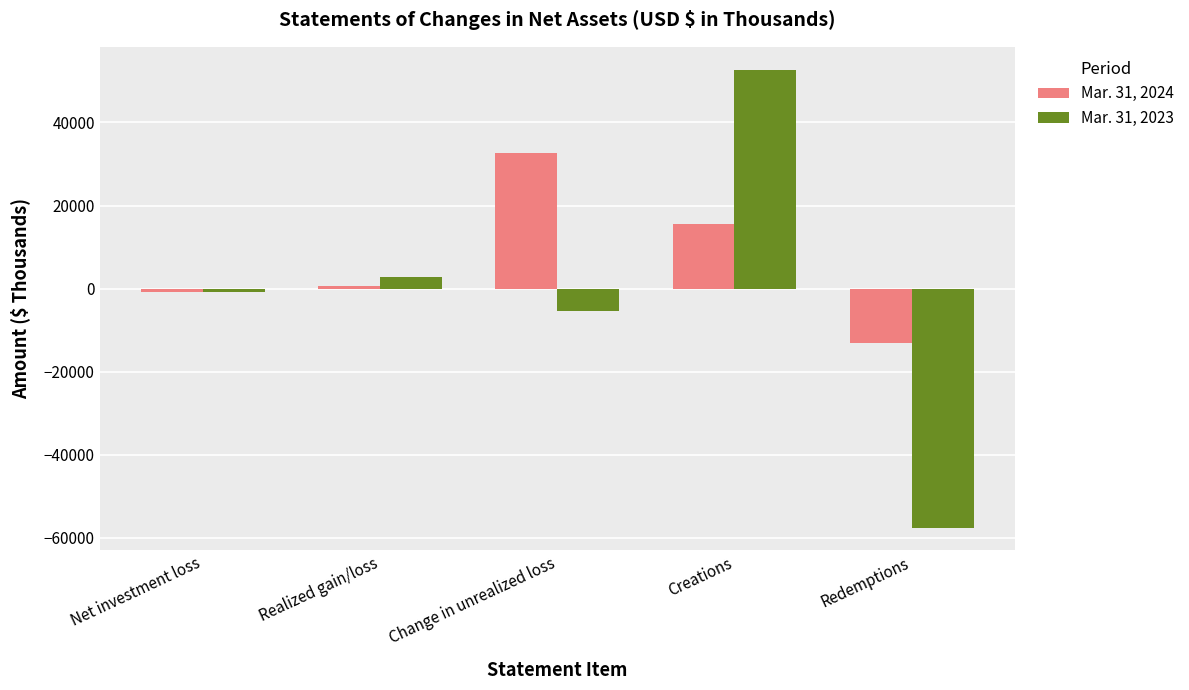

What is the approximate value of Mar. 31, 2023 at Realized gain/loss?

2872